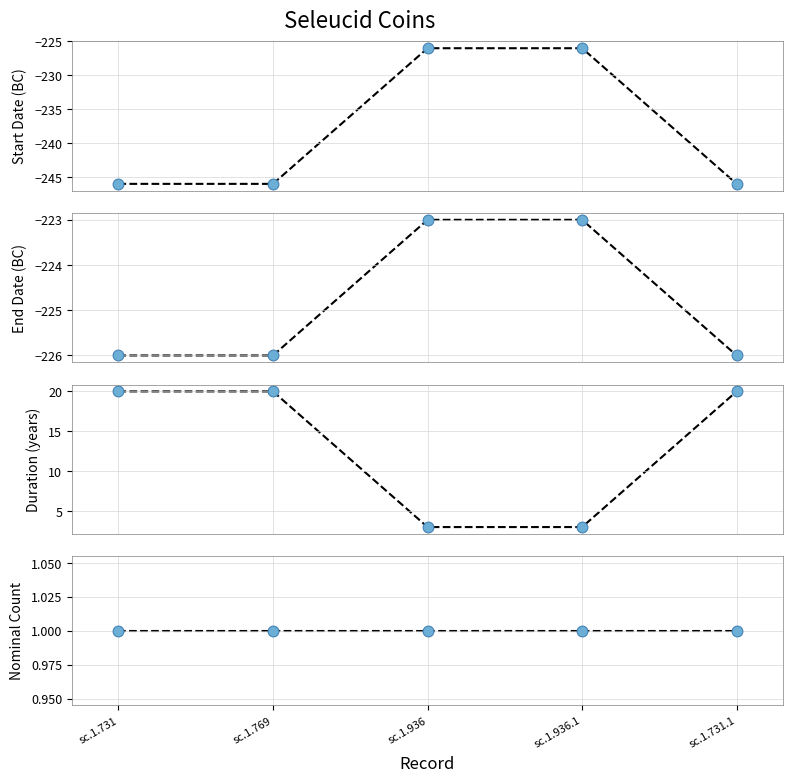

Is the value of End Date (BC) at sc.1.936.1 greater than the value of Start Date (BC) at sc.1.936?

Yes